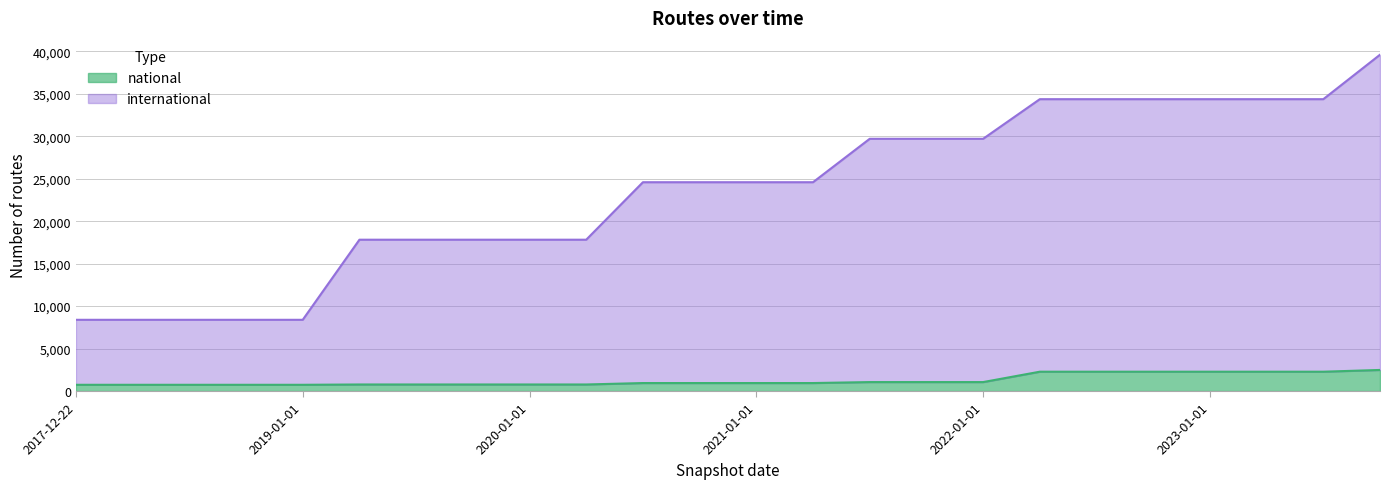

What is the label of the 10th point from the left?

2020-04-01